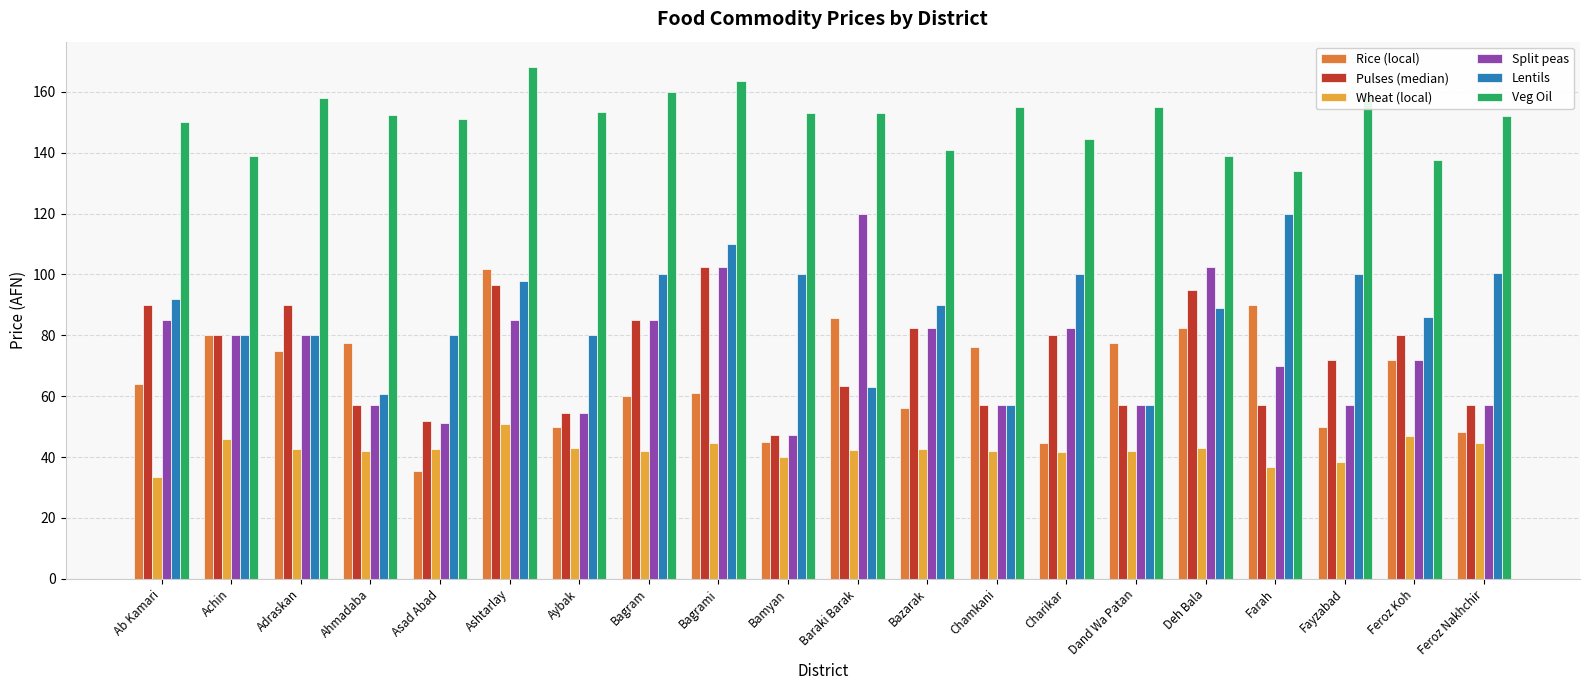

What is the difference between the highest and lowest values at Asad Abad?

115.5